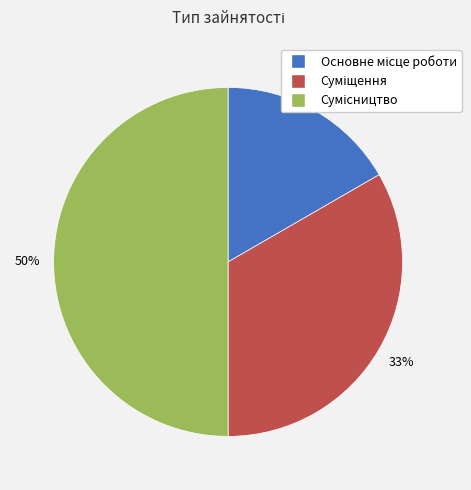

To the nearest percent, what is the difference between the largest and smallest slice percentages?

33%